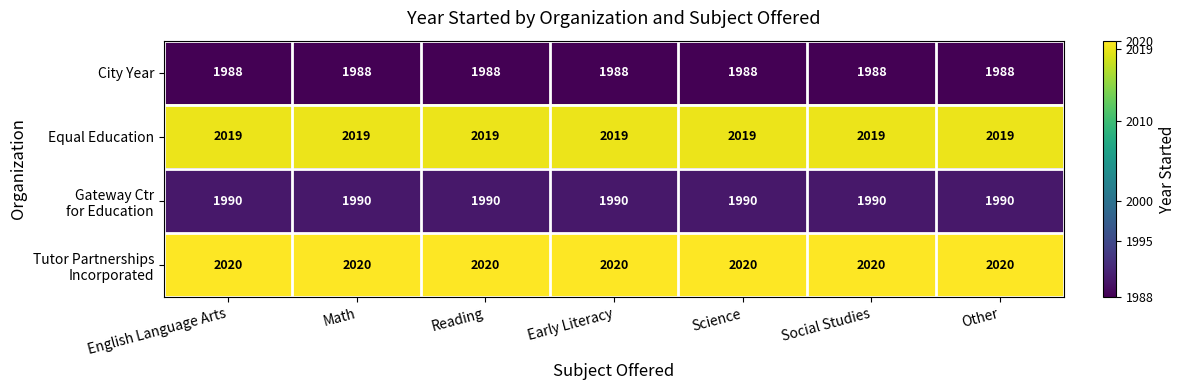

What is the smallest value displayed?

1988